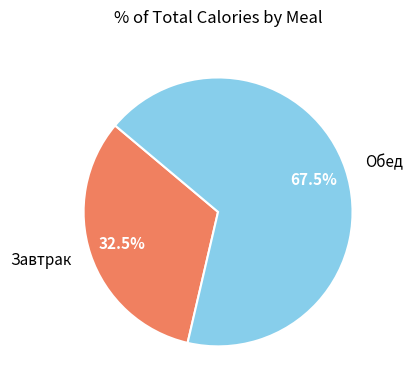

Which category has the smallest portion of the pie?

Завтрак